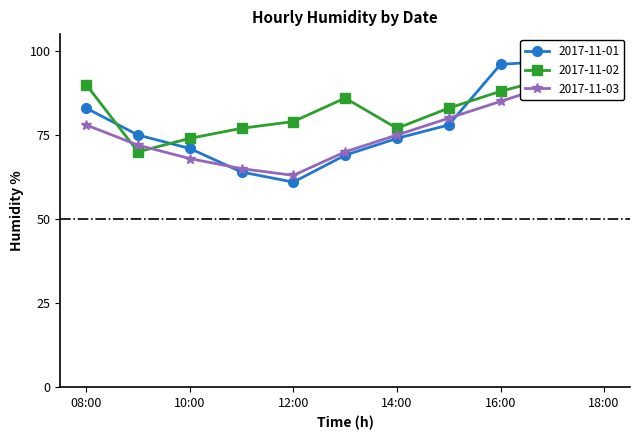

Which series has the largest total across all categories?

2017-11-02